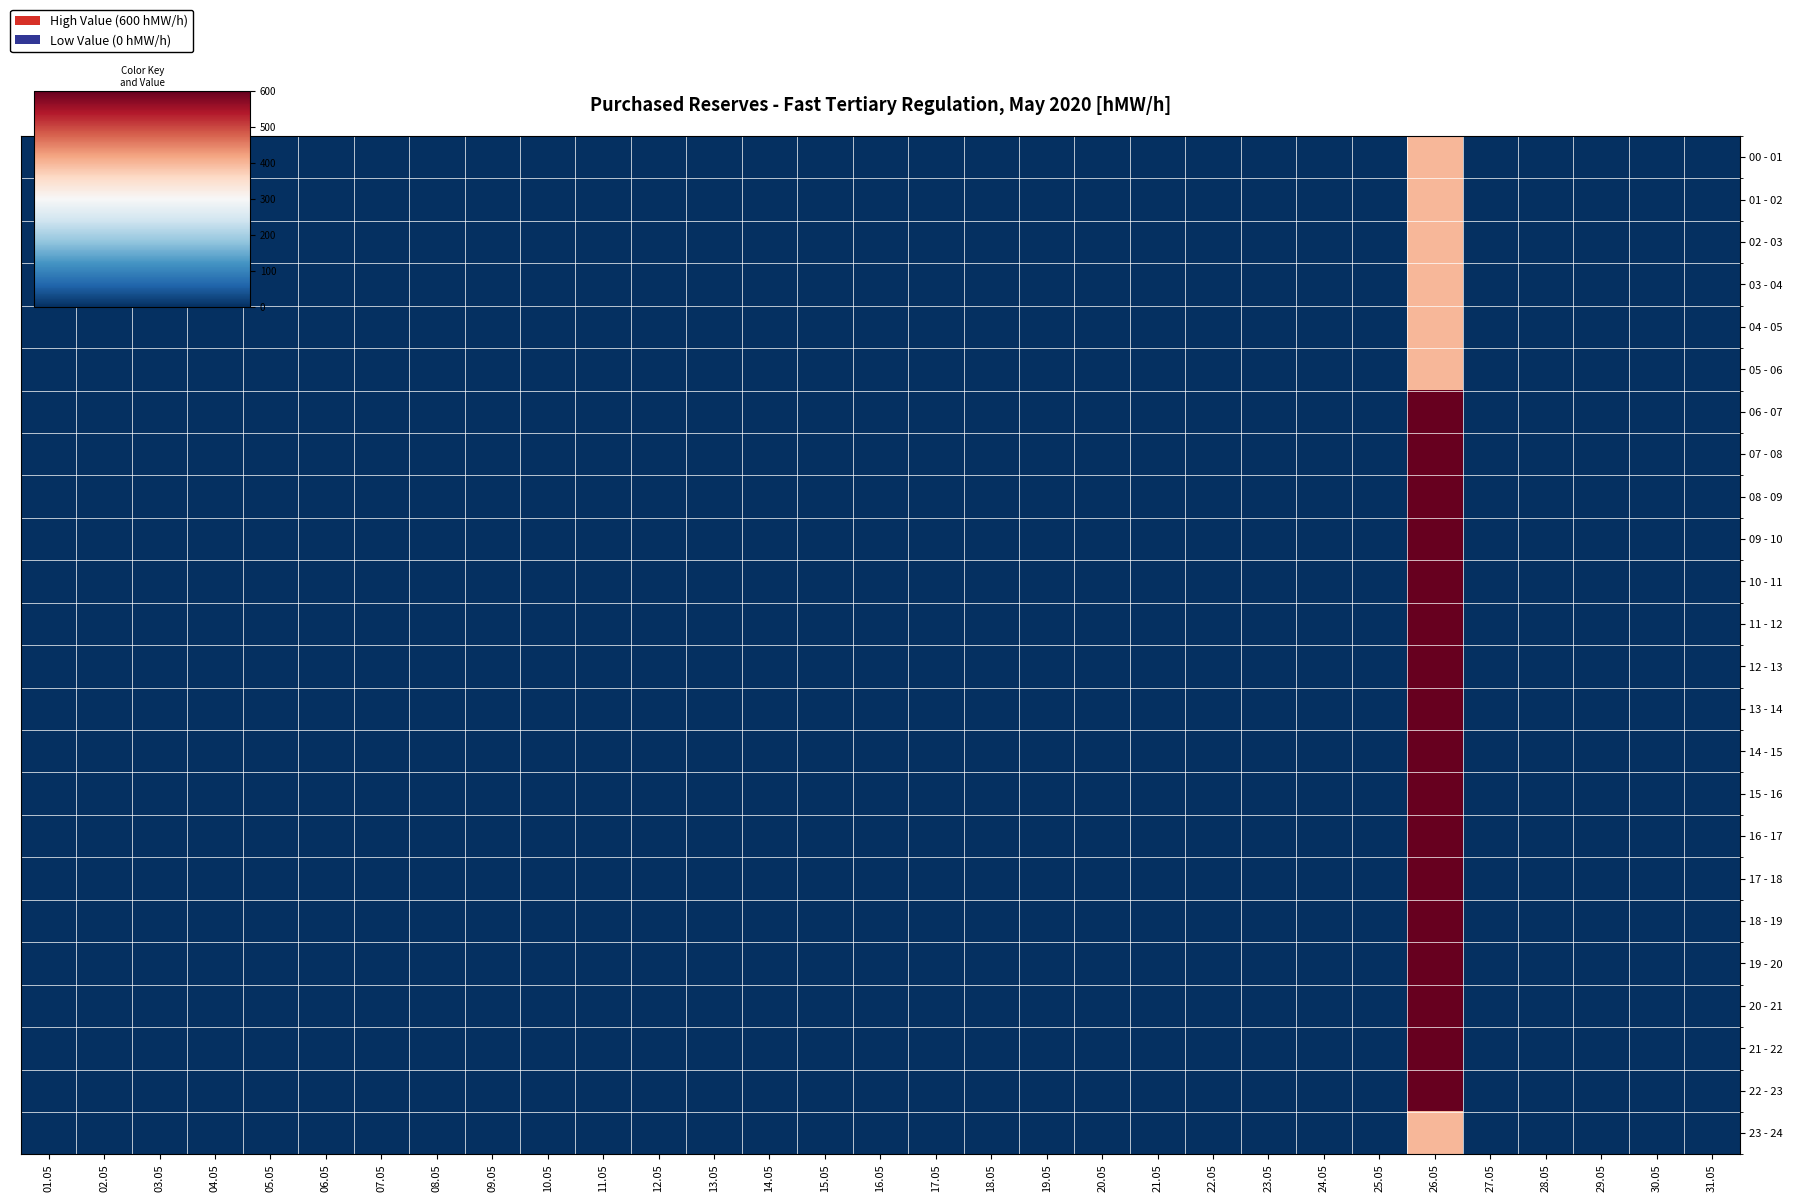

Which series has the largest total across all categories?

06 - 07